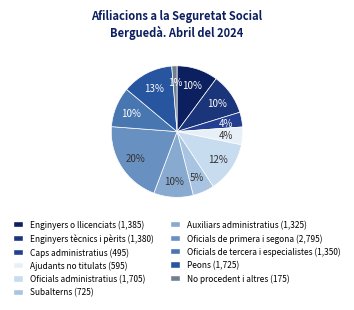

Does any single category account for the majority?

No